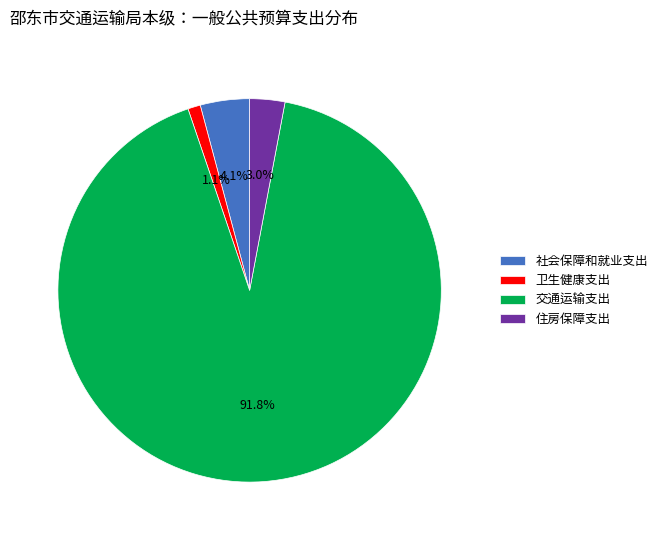

To the nearest percent, what percentage of the pie is 卫生健康支出?

1%